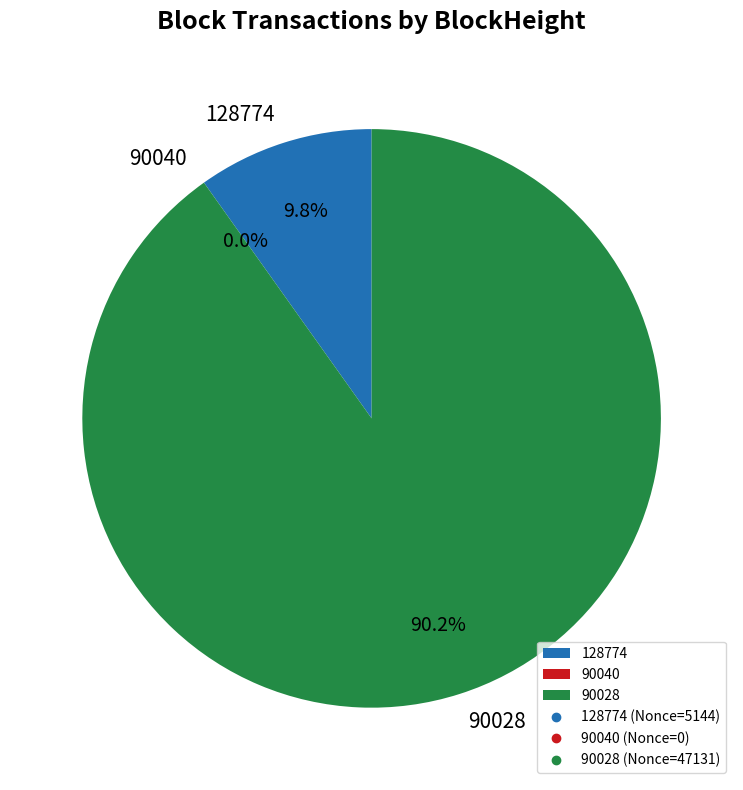

What percentage is the 128774 slice, to the nearest percent?

10%